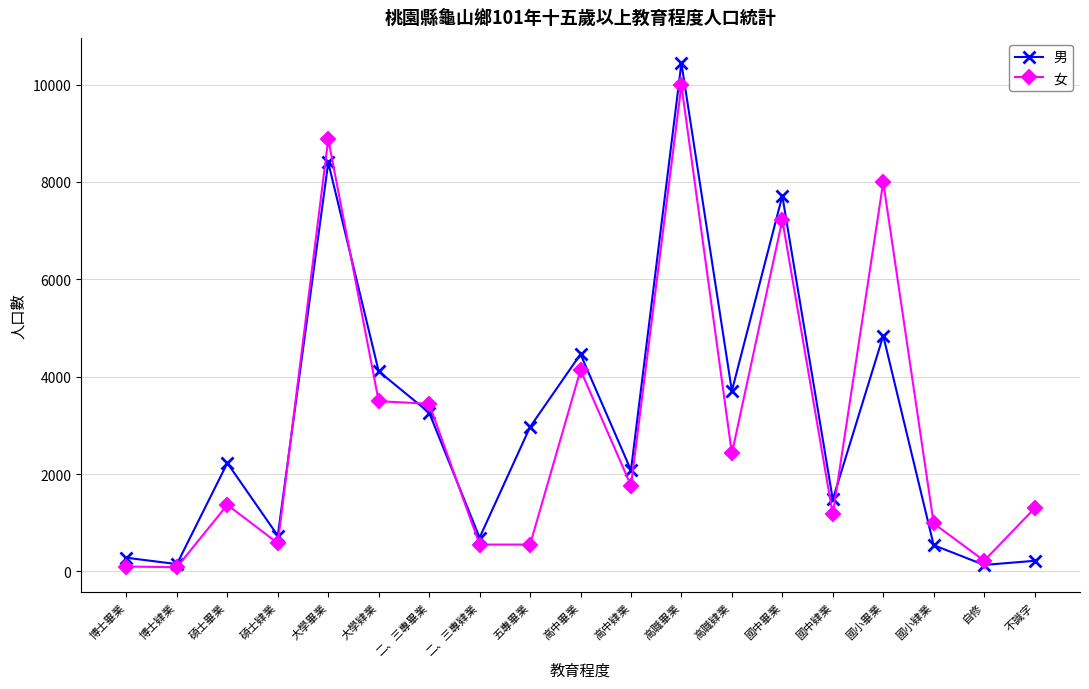

What is the approximate value of 男 at 高中肄業?

2079